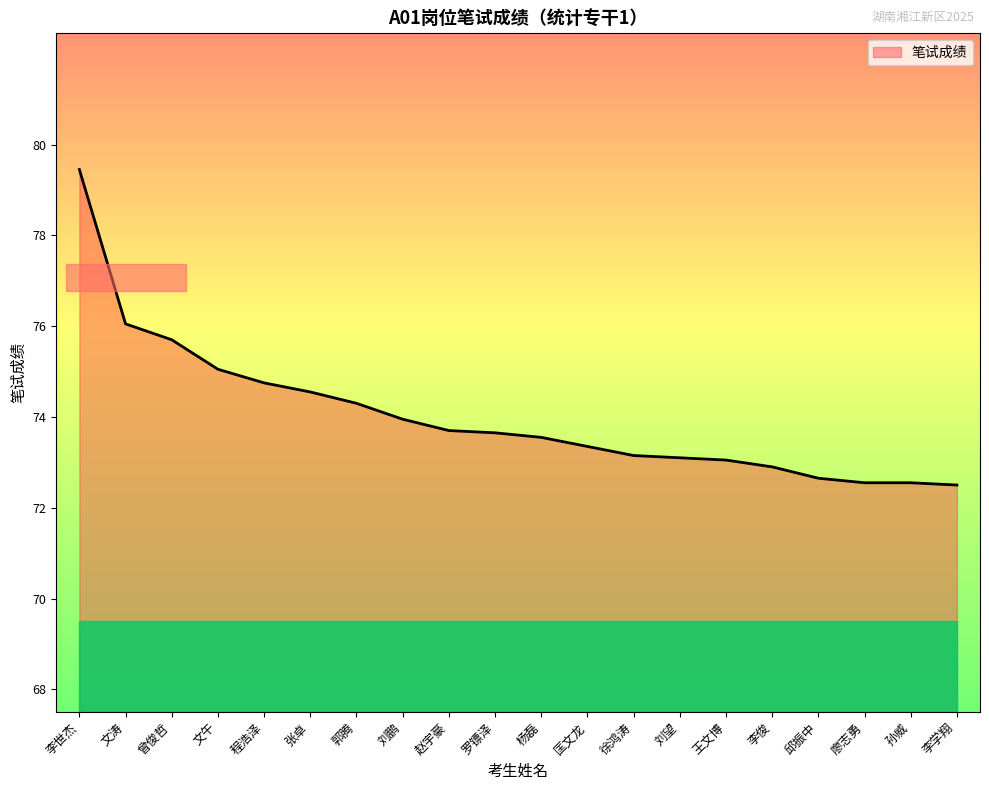

Does the chart display data point markers on the line(s)?

No